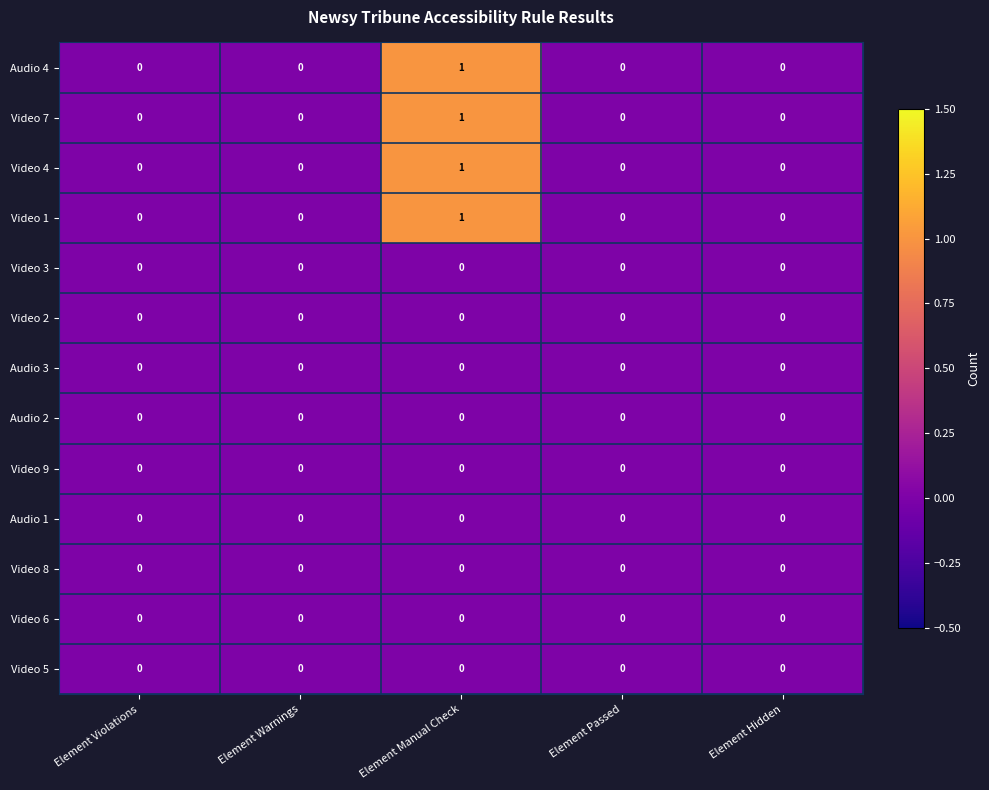

The value of Video 9 at Element Passed is 0. True or false?

True